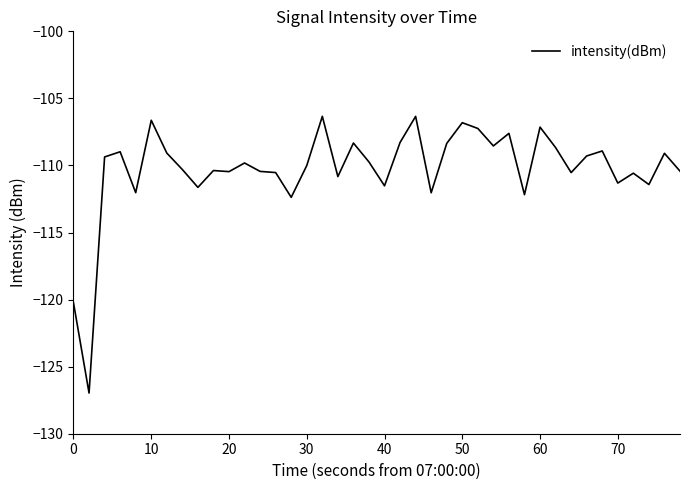

What is the difference between the maximum and minimum values?

20.6